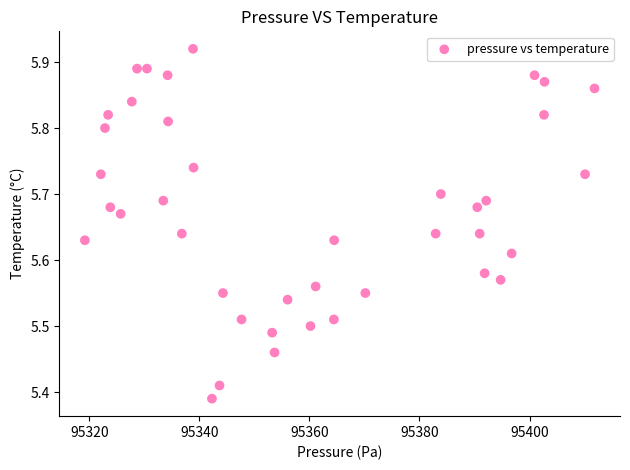

What is the range of Y values (max minus min)?

0.5